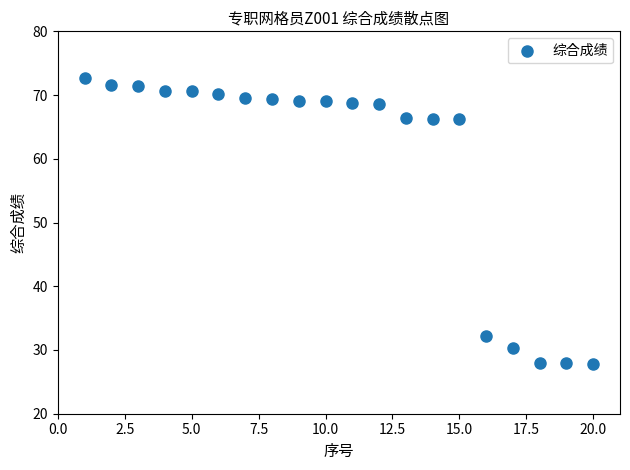

What is the range of X values (max minus min)?

19.0